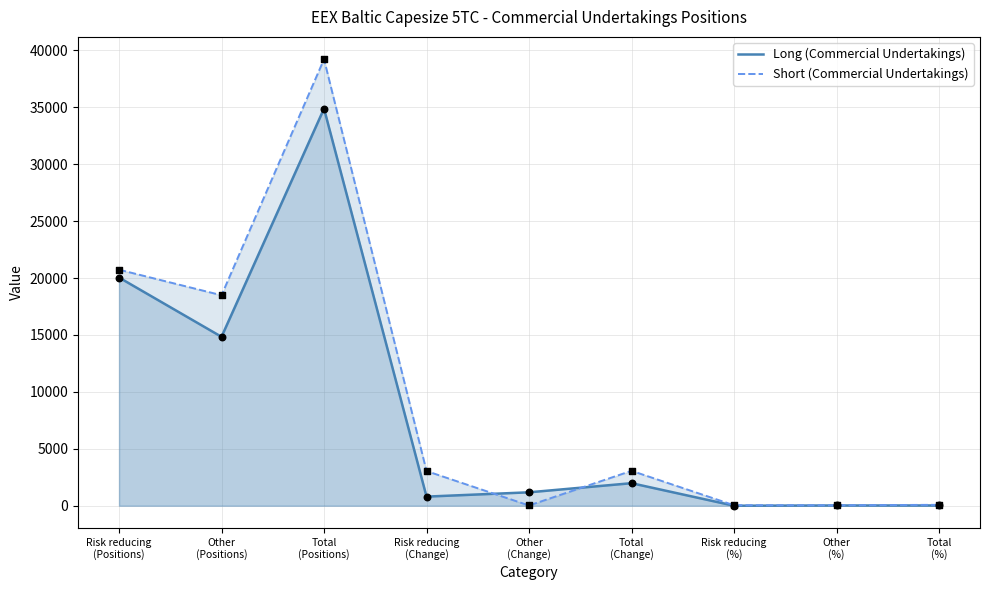

At how many categories does at least one series exceed 13823?

3